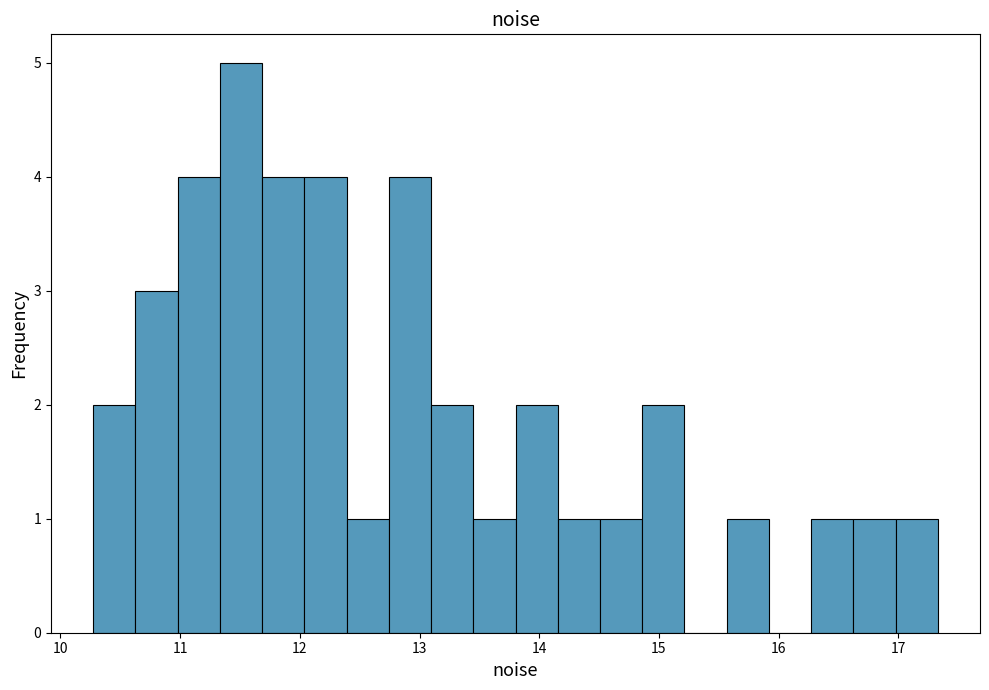

Read against the x-axis, roughly where is the centre of the tallest bar?

11.5